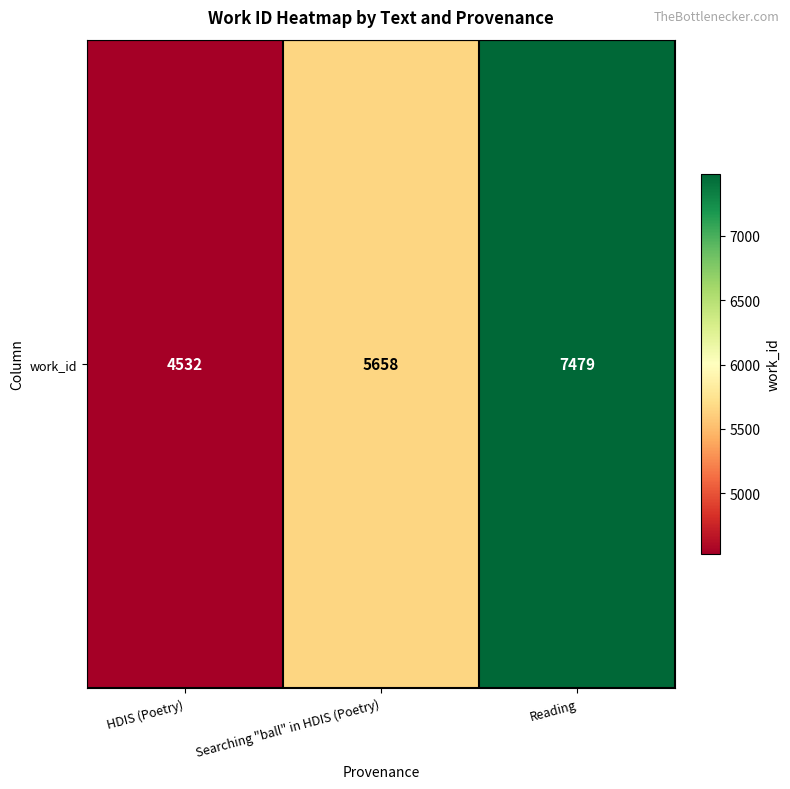

How many values are below 5658?

1